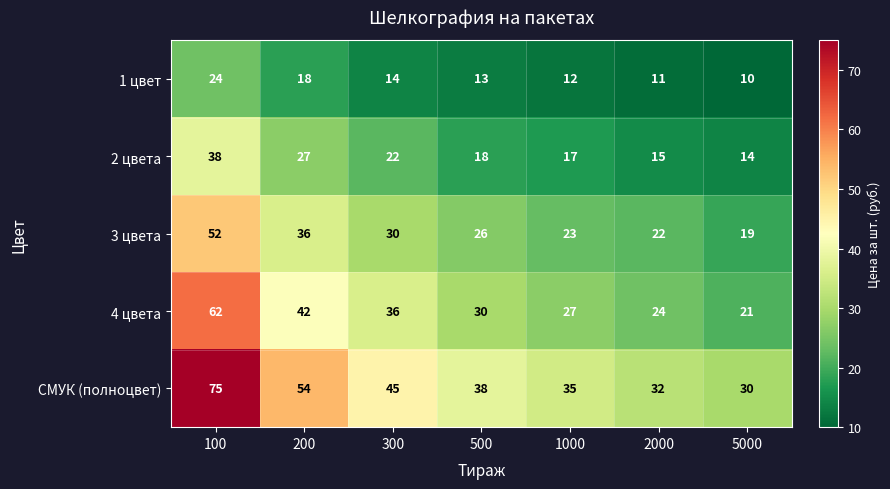

Which category has the lowest value across all series?

5000